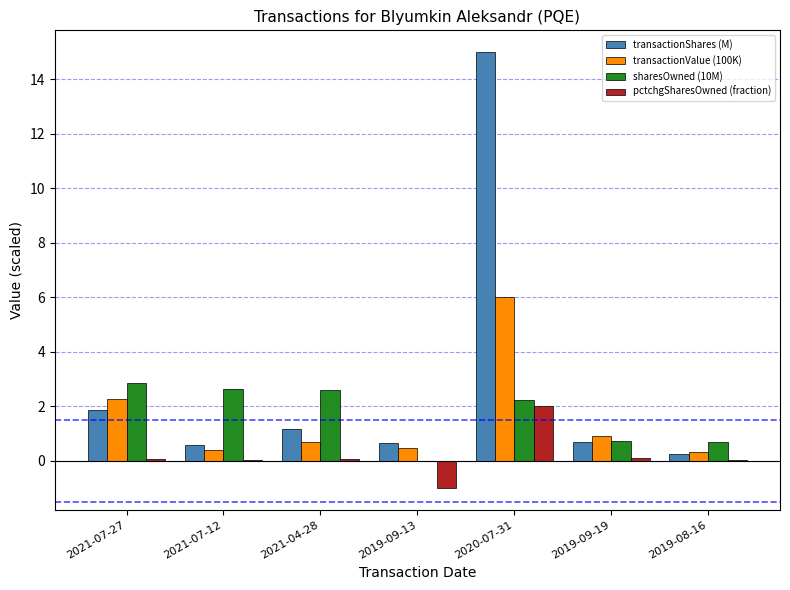

How many groups of bars are there?

7